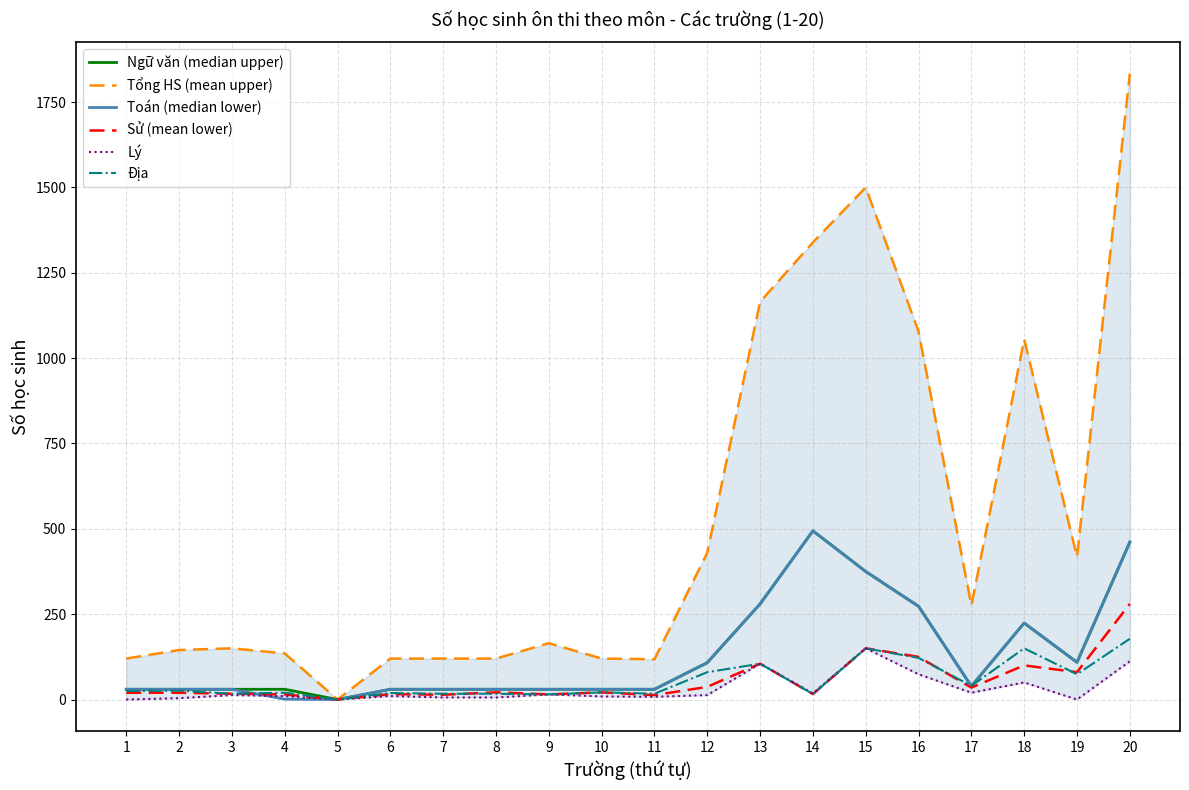

At which label does Địa reach its minimum?

5